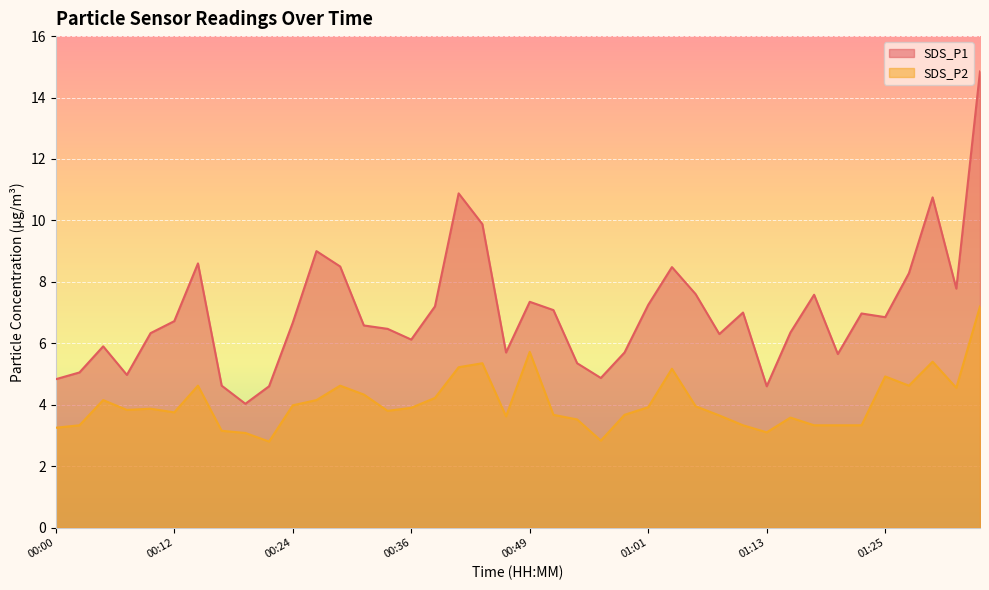

What are all the series names shown in the legend?

SDS_P1, SDS_P2